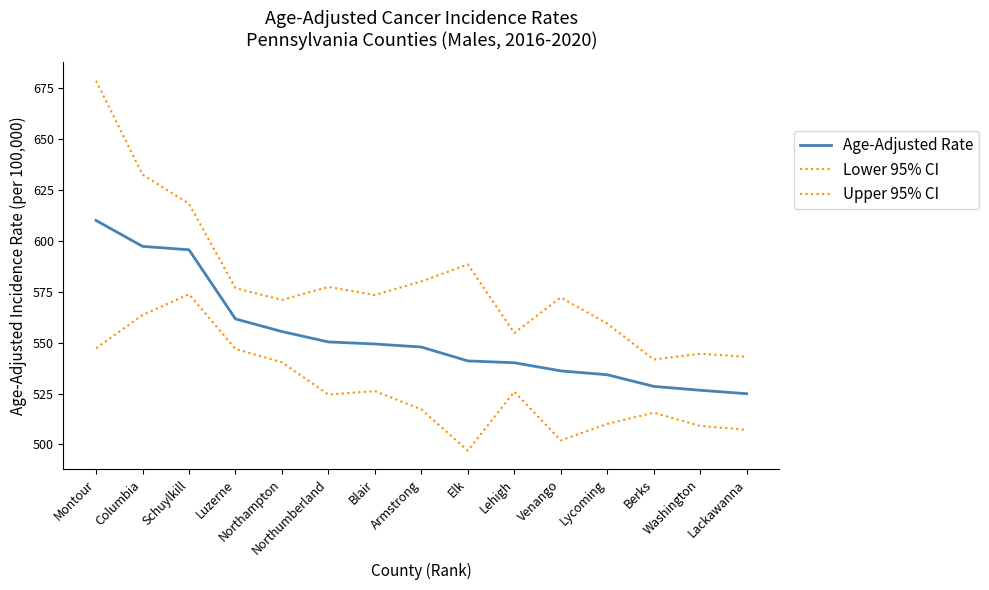

Count the number of data series in this chart.

3